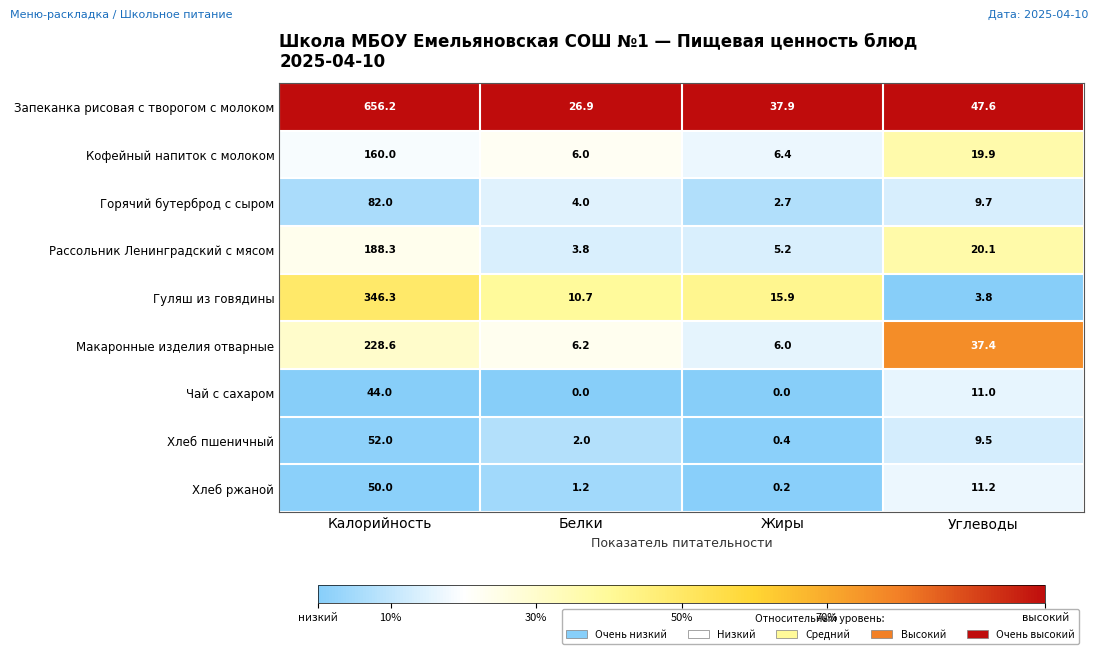

Rank the series at Калорийность from lowest to highest value.

Чай с сахаром, Хлеб ржаной, Хлеб пшеничный, Горячий бутерброд с сыром, Кофейный напиток с молоком, Рассольник Ленинградский с мясом, Макаронные изделия отварные, Гуляш из говядины, Запеканка рисовая с творогом с молоком